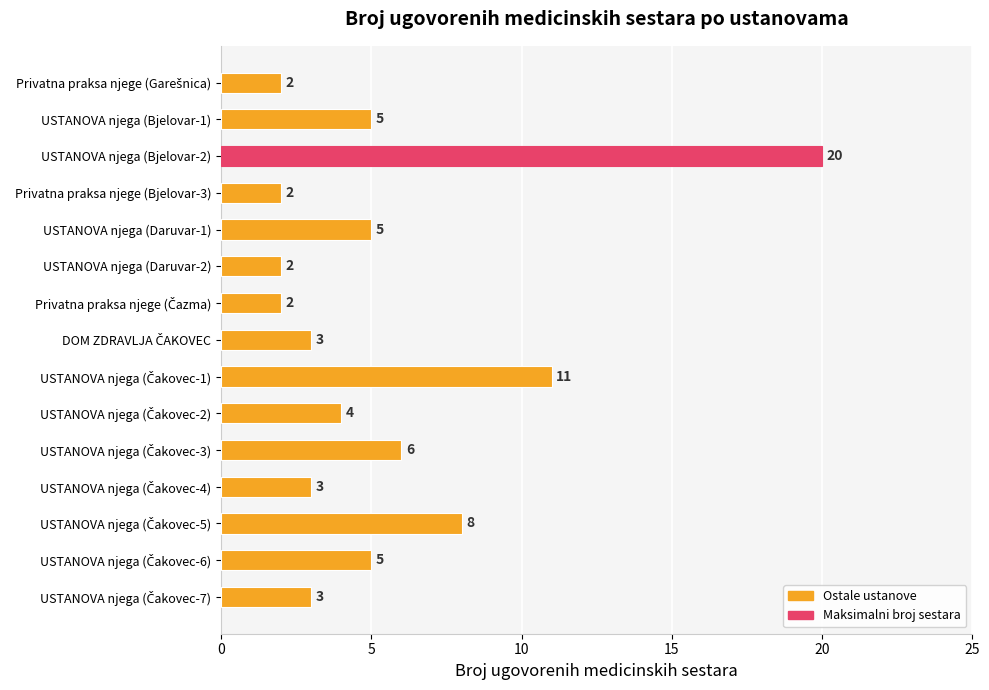

Which category has the highest value across all series?

USTANOVA njega (Bjelovar-2)